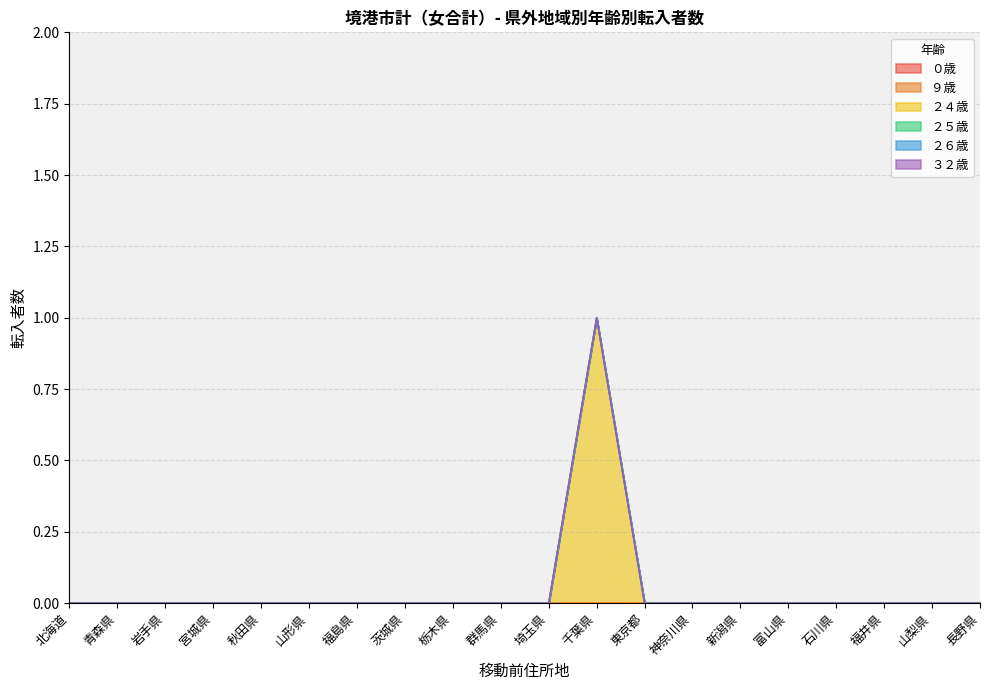

How many lines are shown in the chart?

6